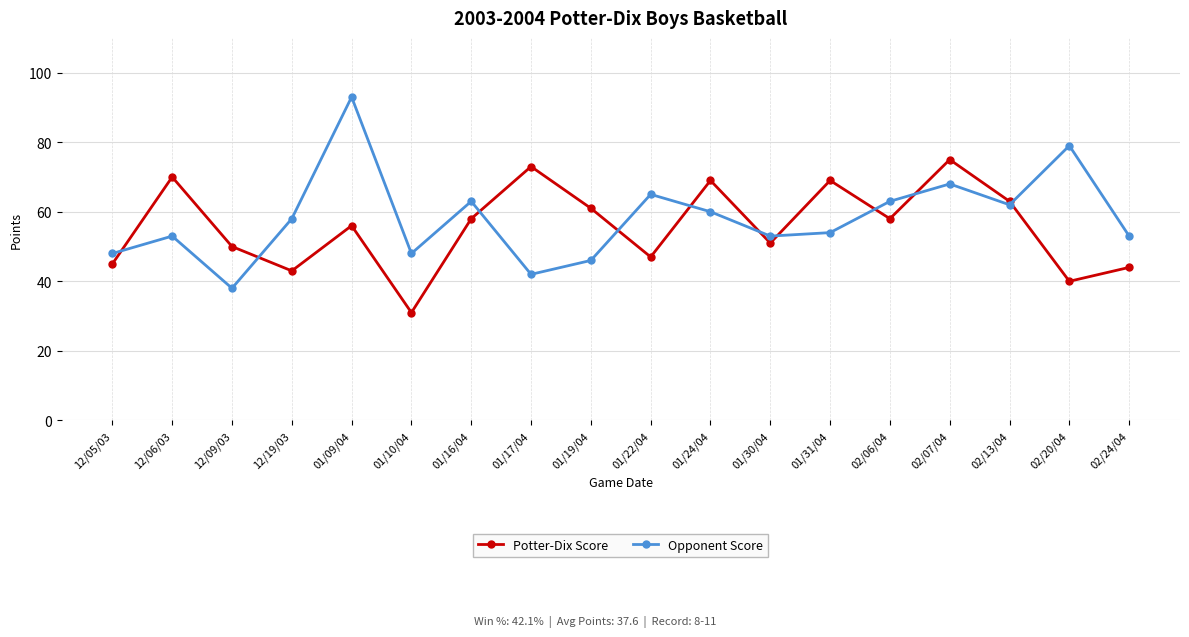

At which label is Opponent Score closest to 65?

01/22/04